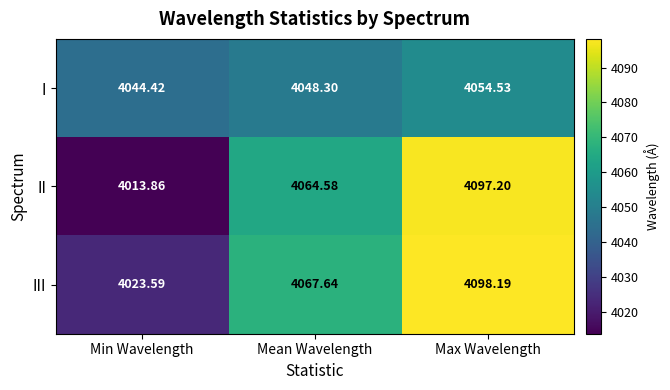

Rank the series at Max Wavelength from highest to lowest value.

III, II, I